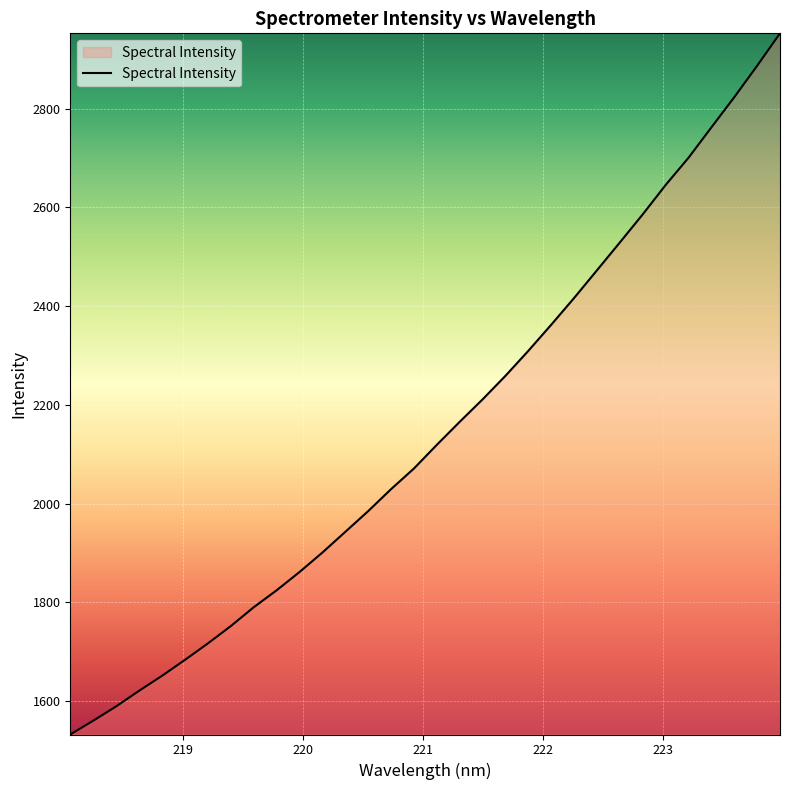

How many lines are shown in the chart?

1